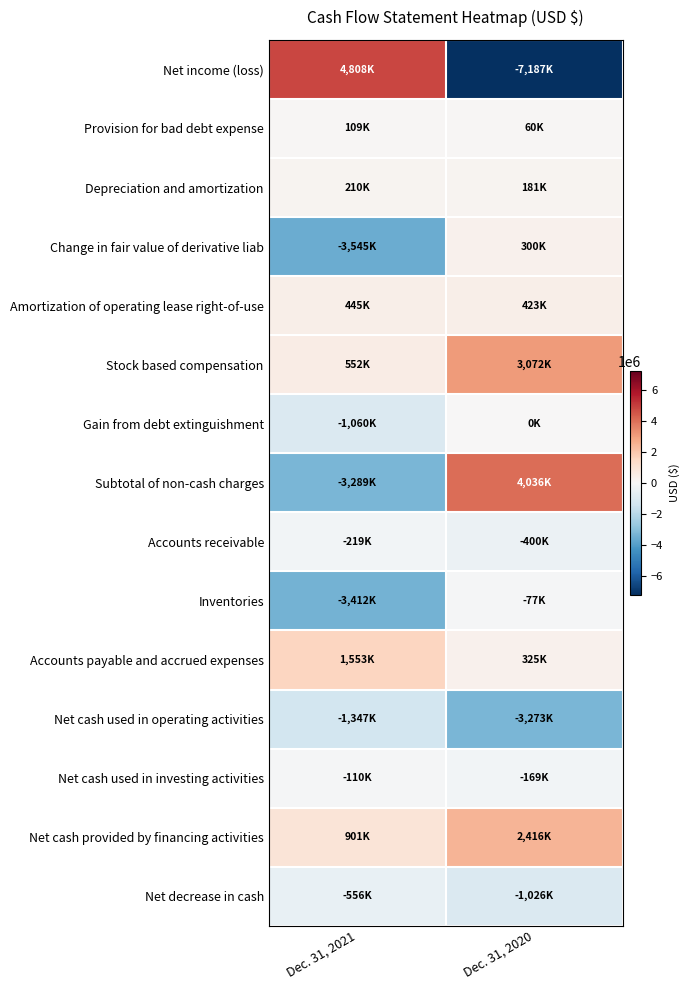

What is the greatest value displayed?

4808000